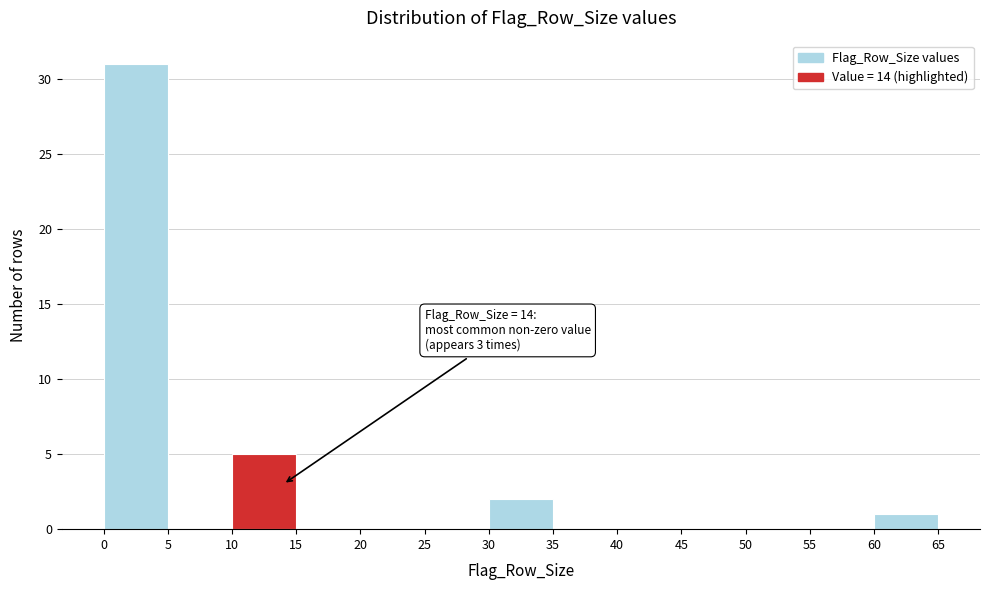

Which range on the x-axis has the tallest bar?

0 to 5